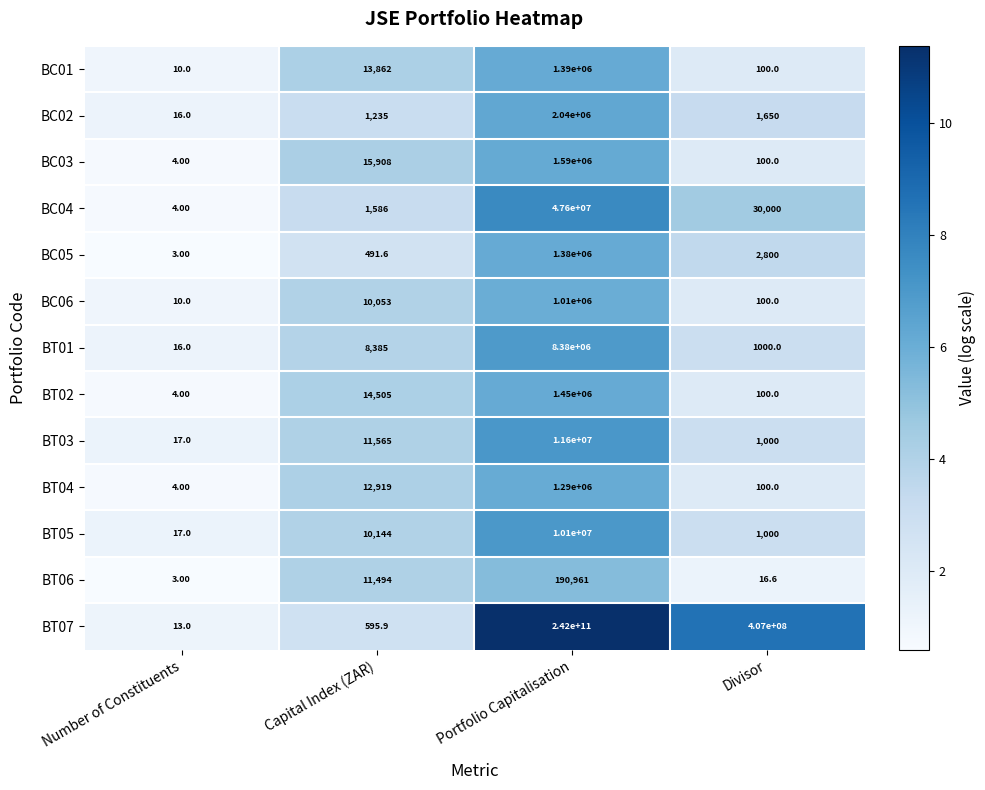

What is the difference between the maximum and second lowest values in the BC03 series?

1589900.0